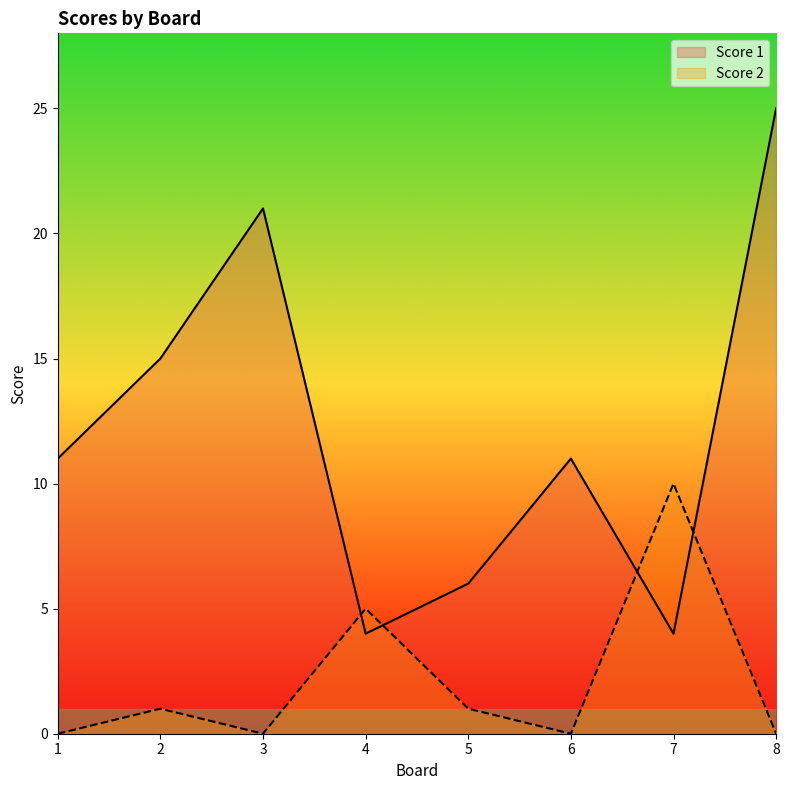

List the labels in order of Score 1 value, largest first.

8, 3, 2, 1, 6, 5, 4, 7